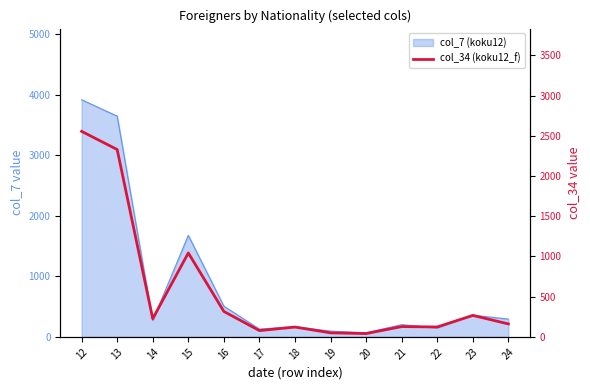

Where does the data first go above 161?

12